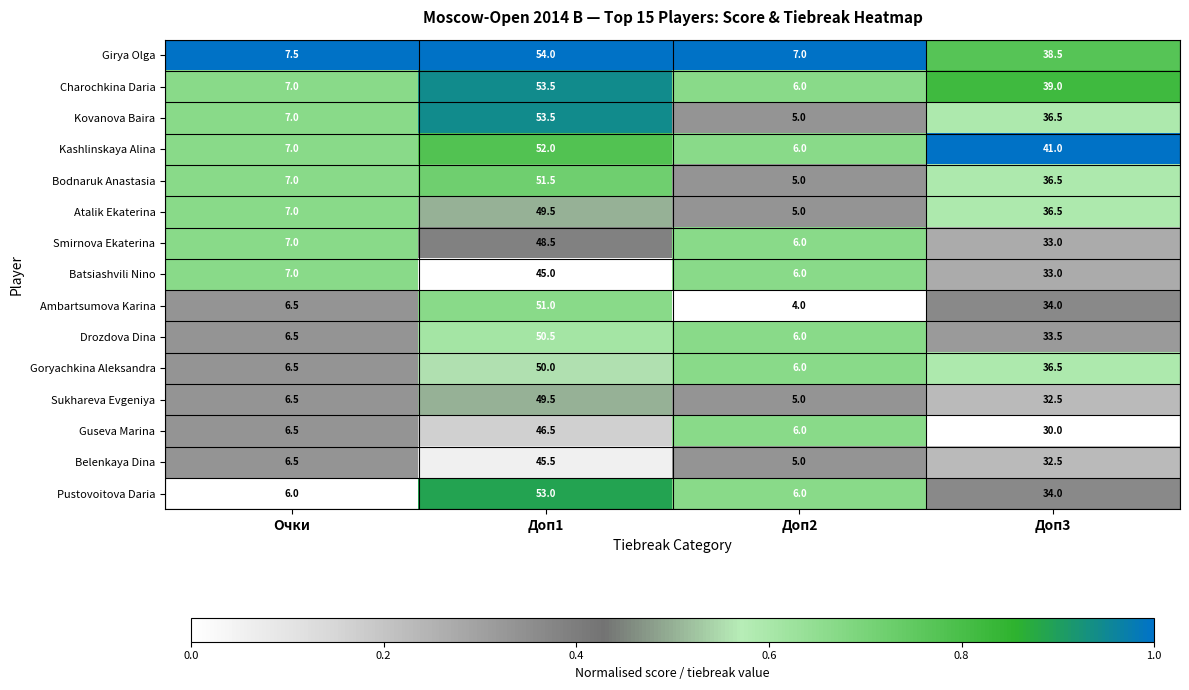

List the labels in order of Goryachkina Aleksandra value, largest first.

Доп1, Доп3, Очки, Доп2